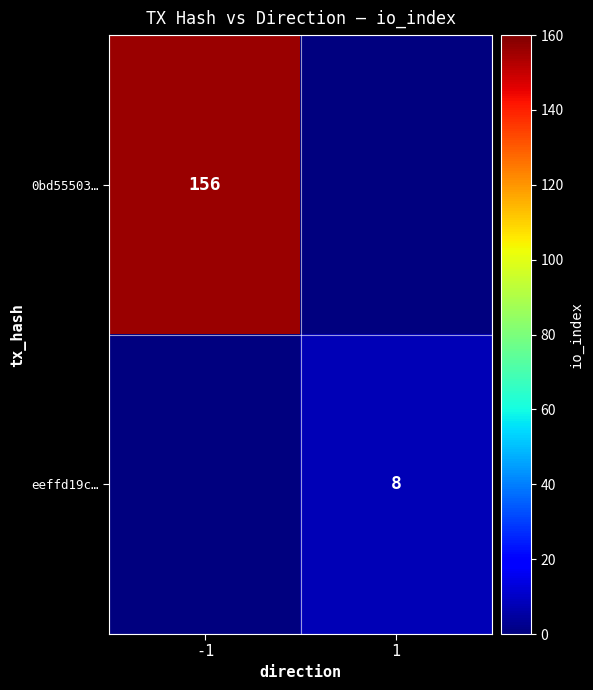

How many series are shown in this chart?

2